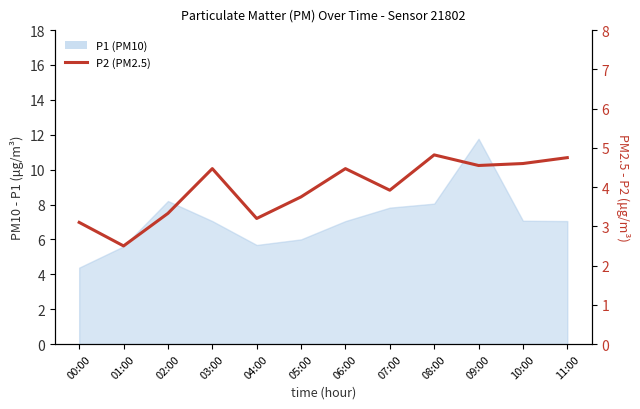

How many data points are less than 4?

6